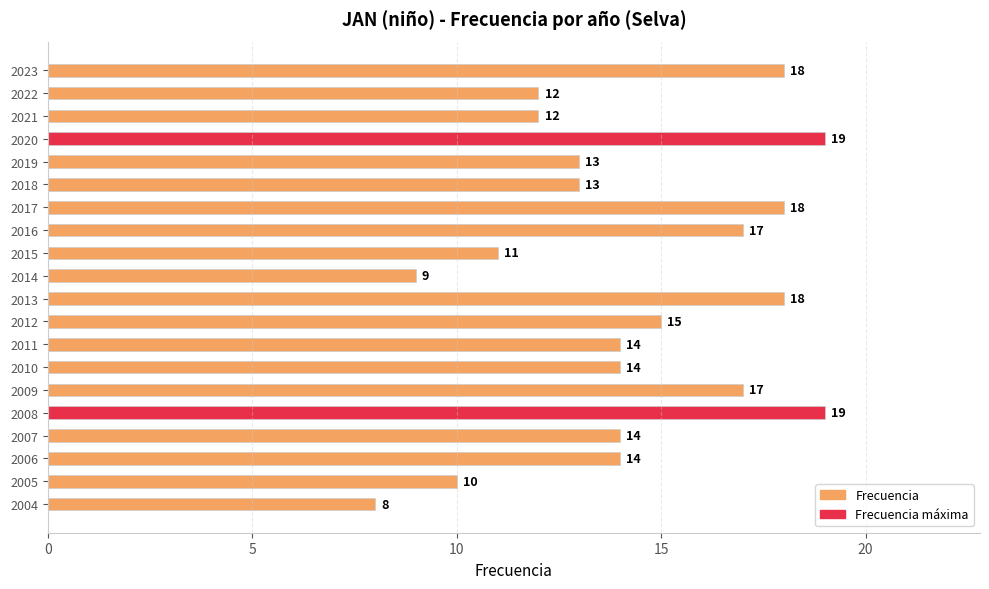

Reading bottom to top, what are all the values shown in this chart?

8	10	14	14	19	17	14	14	15	18	9	11	17	18	13	13	19	12	12	18